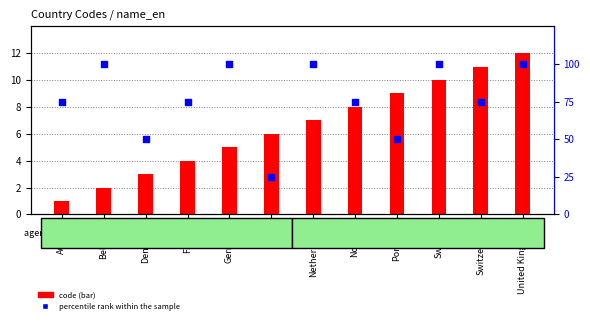

Which series has the widest spread of Y values?

percentile rank within the sample